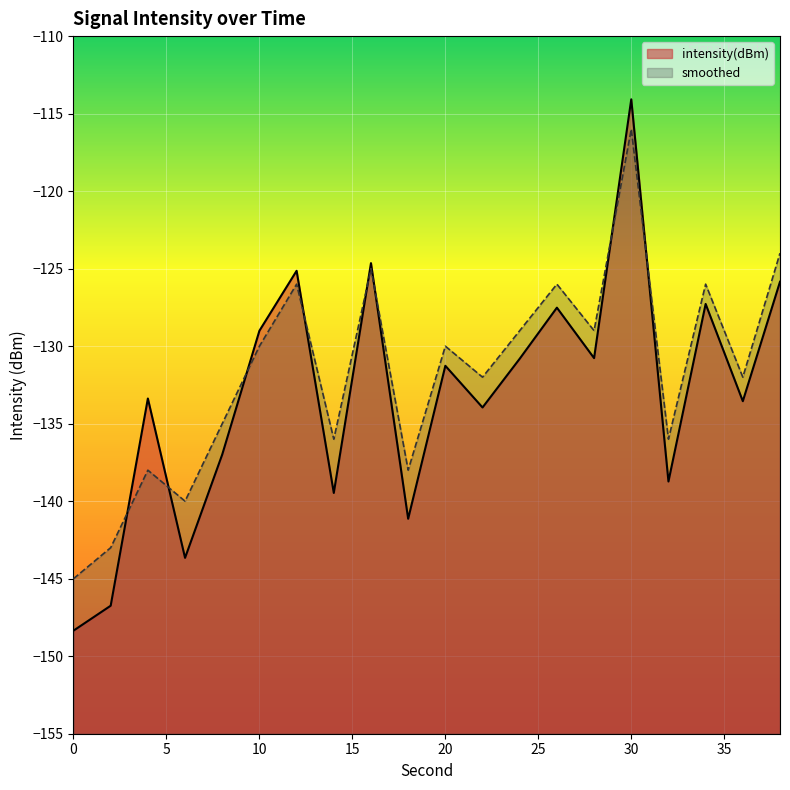

What is the approximate value of smoothed at 16?

-125.0